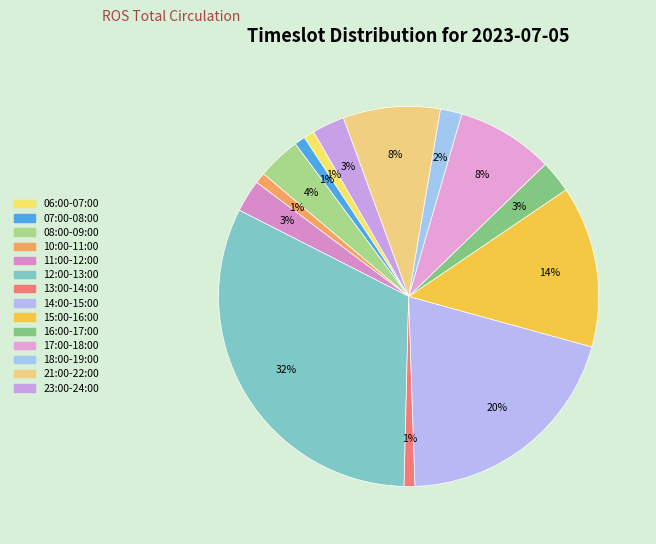

Count the number of slices in the pie.

14